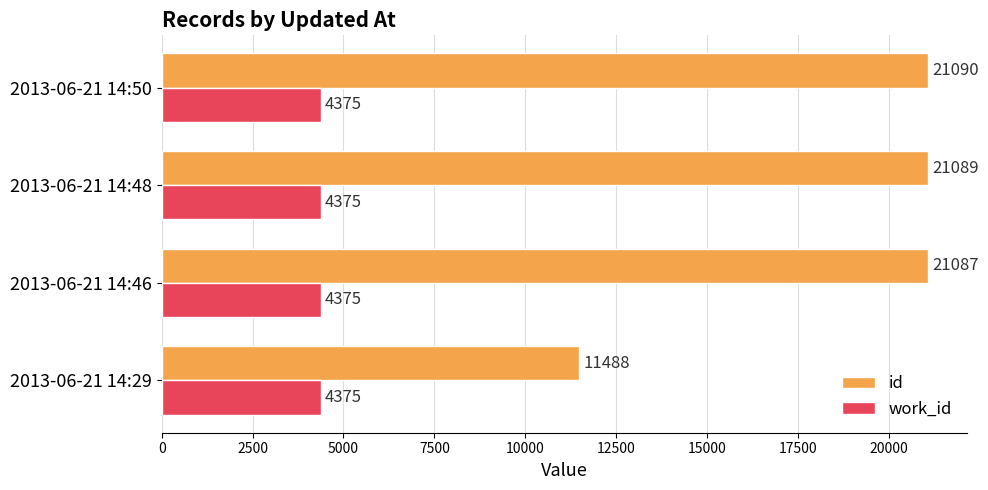

What are all the series names shown in the legend?

id, work_id